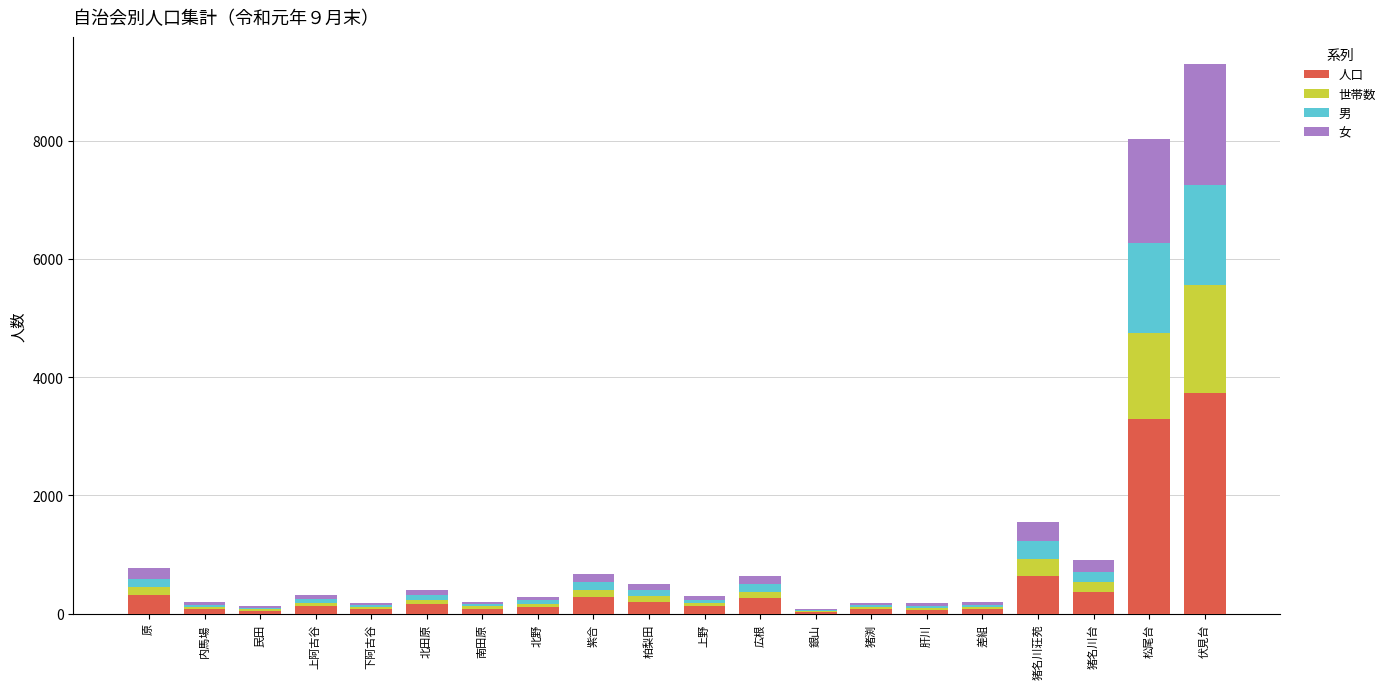

What is the sum of all 人口 values?

10146